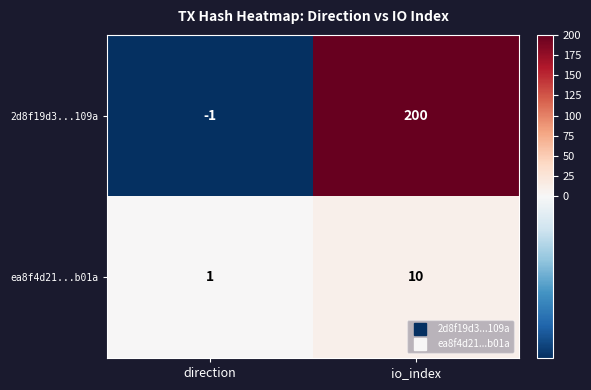

What is the difference between the highest and lowest values at io_index?

190